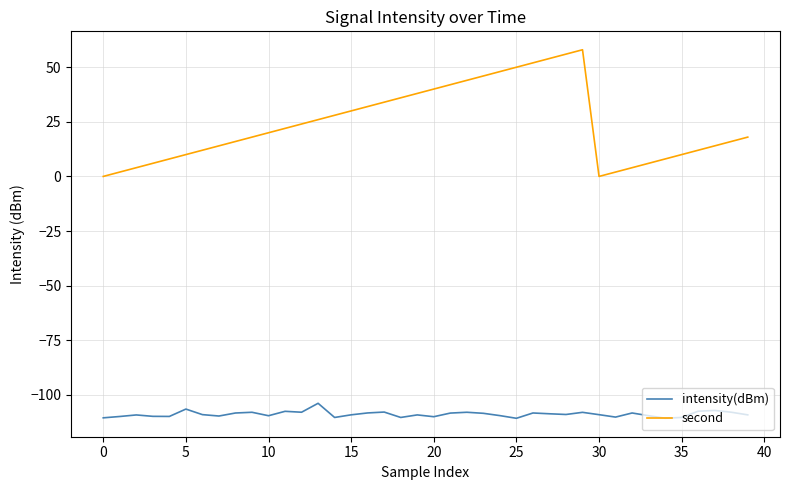

Which series has the largest range (max minus min)?

second